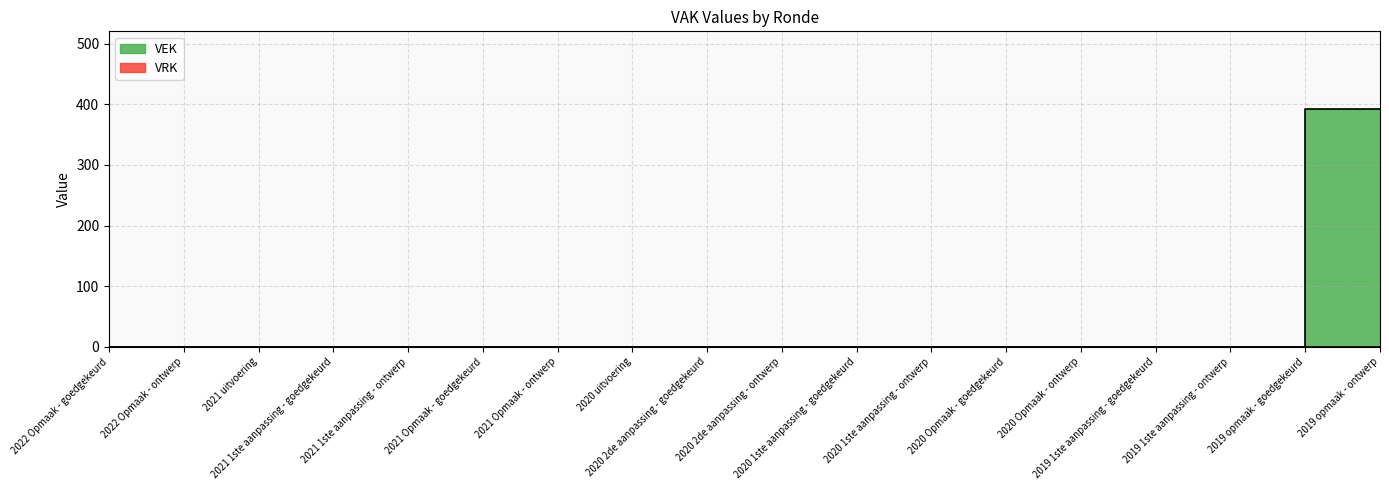

What is the label of the 4th point from the right?

2019 1ste aanpassing - goedgekeurd